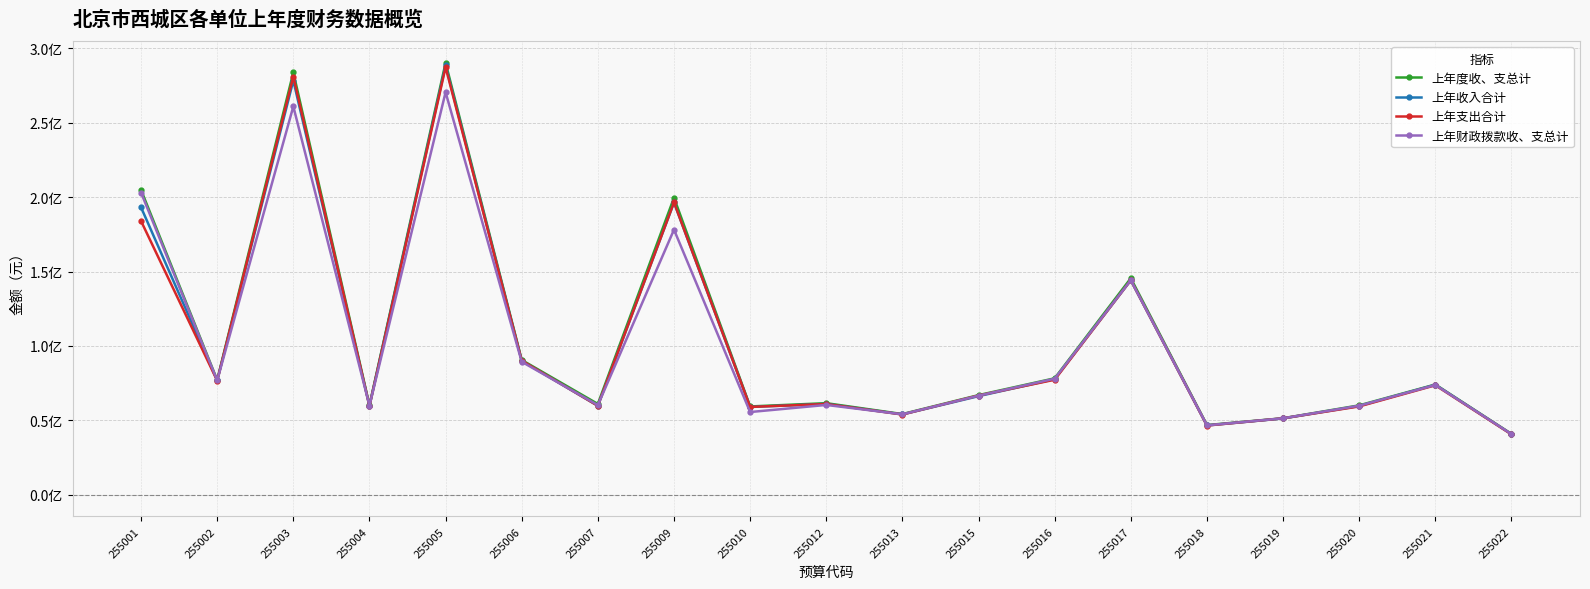

Is this an area chart (filled region under the line)?

No